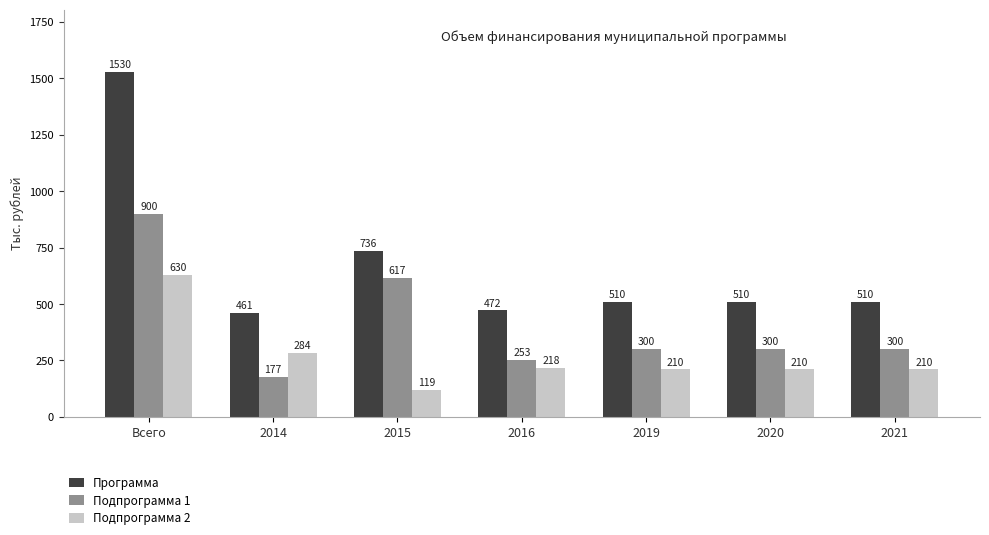

At which category is the sum across all series the highest?

Всего